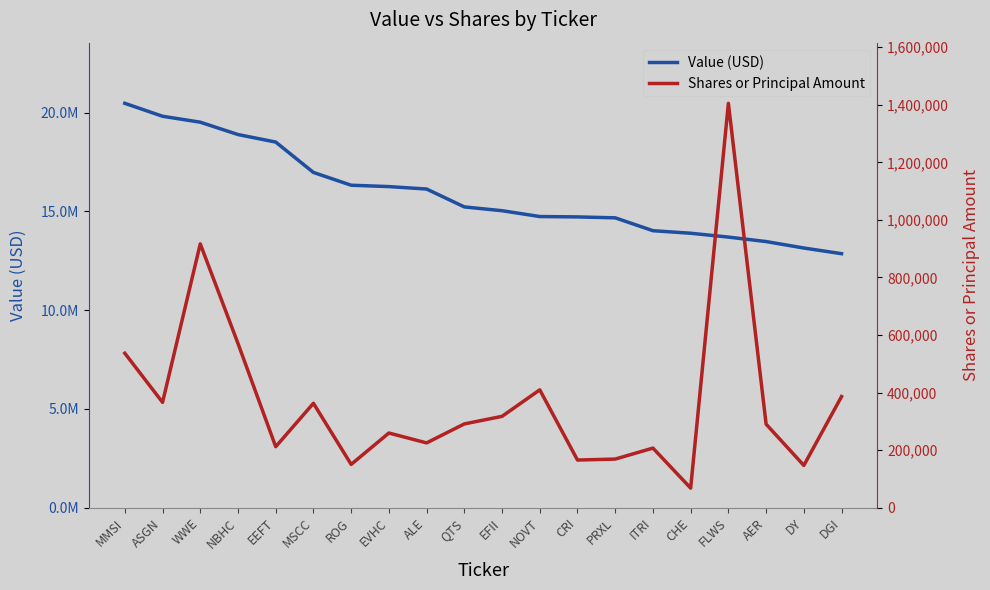

What is the value of the Value (USD) point at the 13th from the left?

14721000